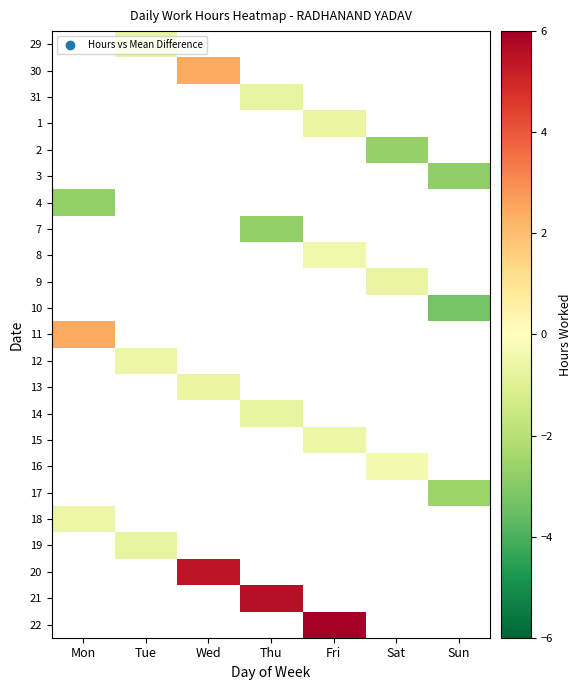

Where is 4 nearest to the value -2?

Mon